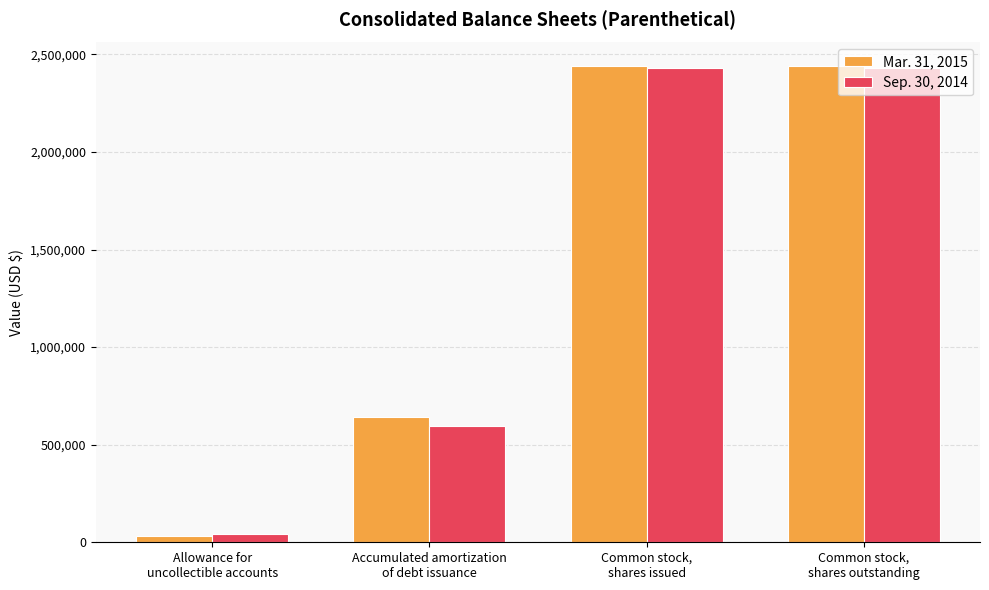

What is the average value of the Mar. 31, 2015 series?

1388543